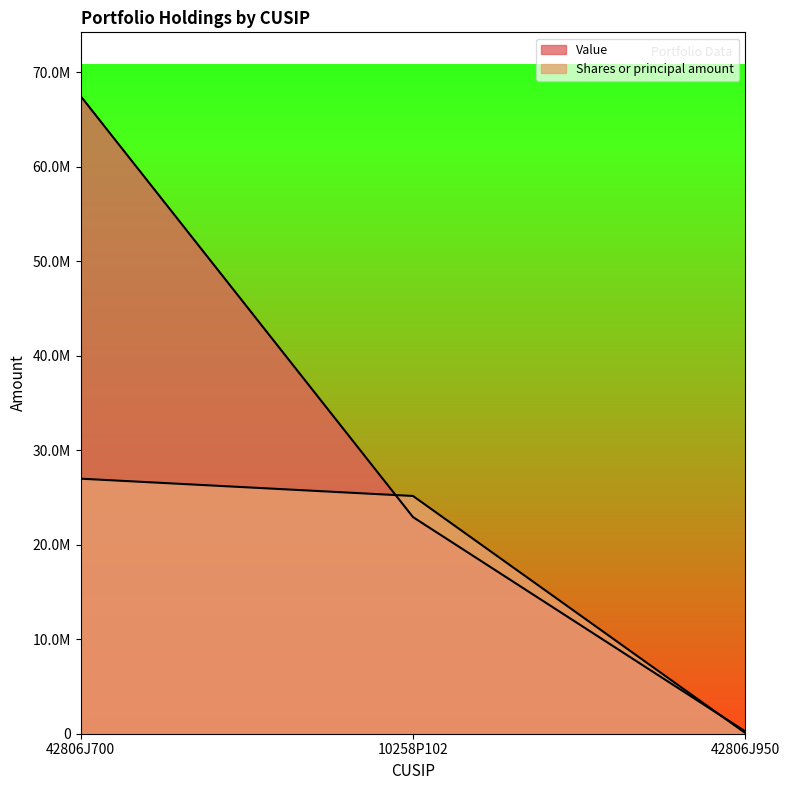

What is the value of the Value point at the 3rd from the left?

245000.0